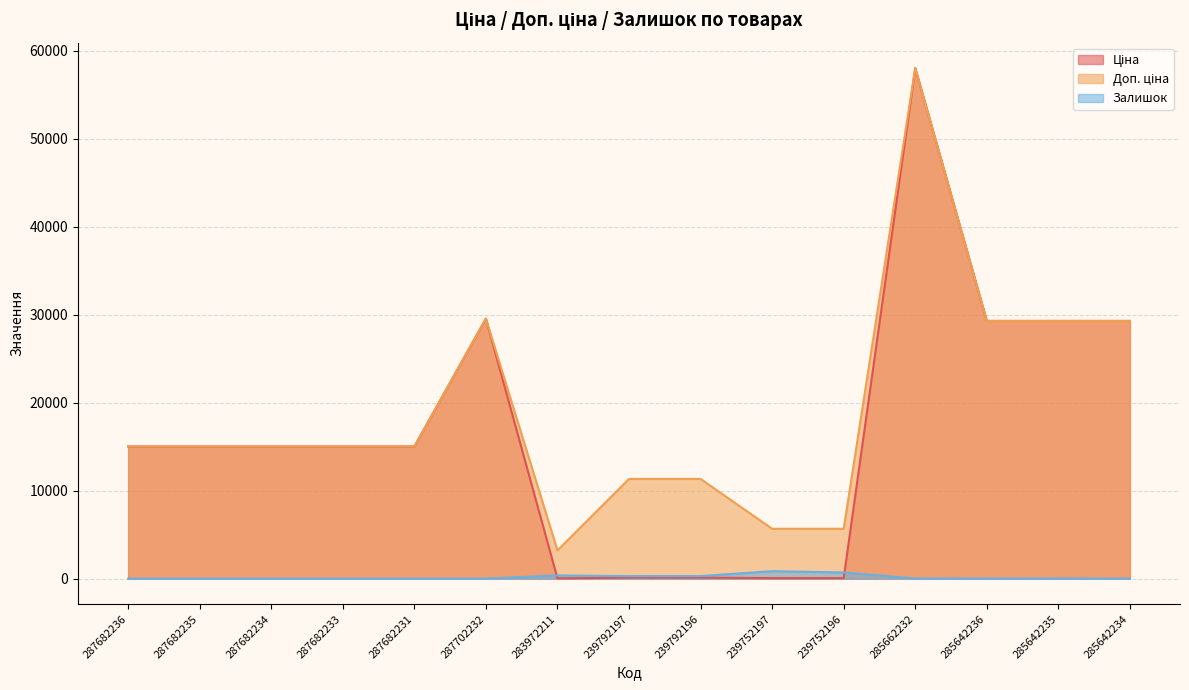

What is the difference between the maximum and minimum values in the Доп. ціна series?

54832.0